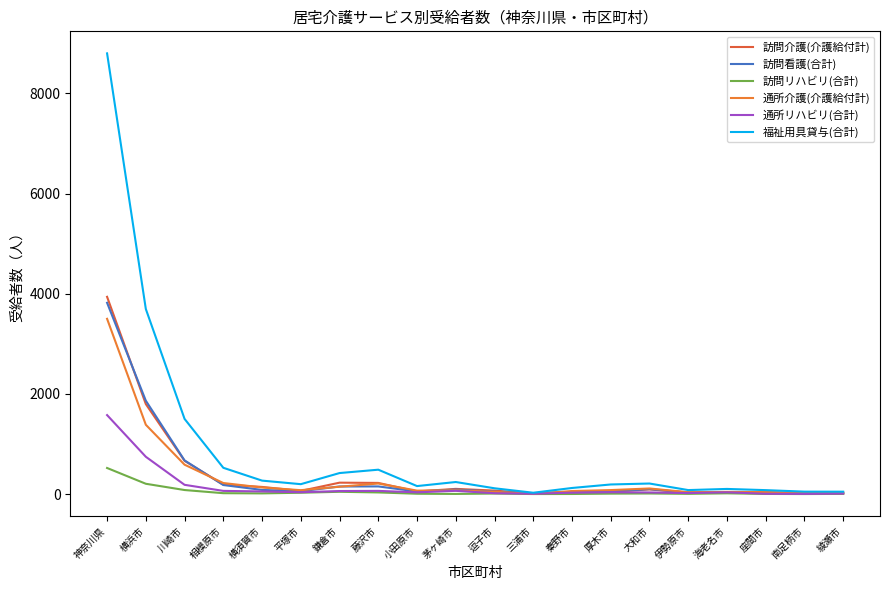

True or false: 訪問看護(合計) and 通所リハビリ(合計) cross at least once.

False